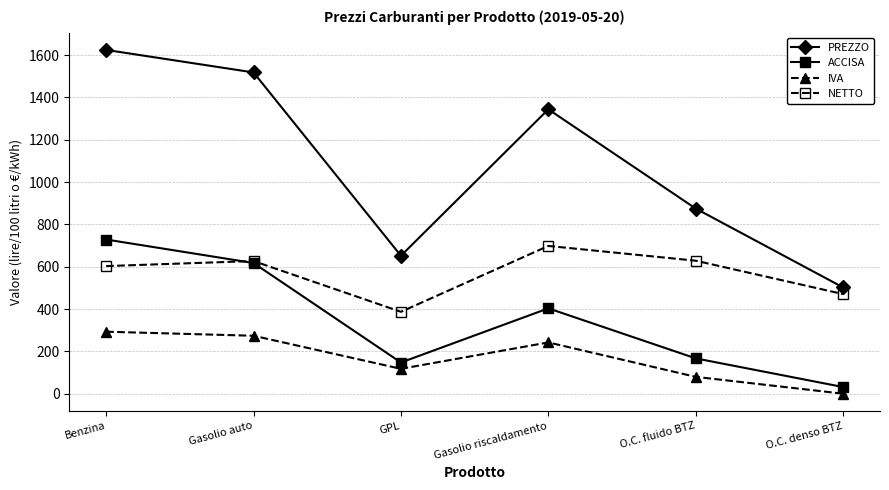

What position from the right is Benzina?

6